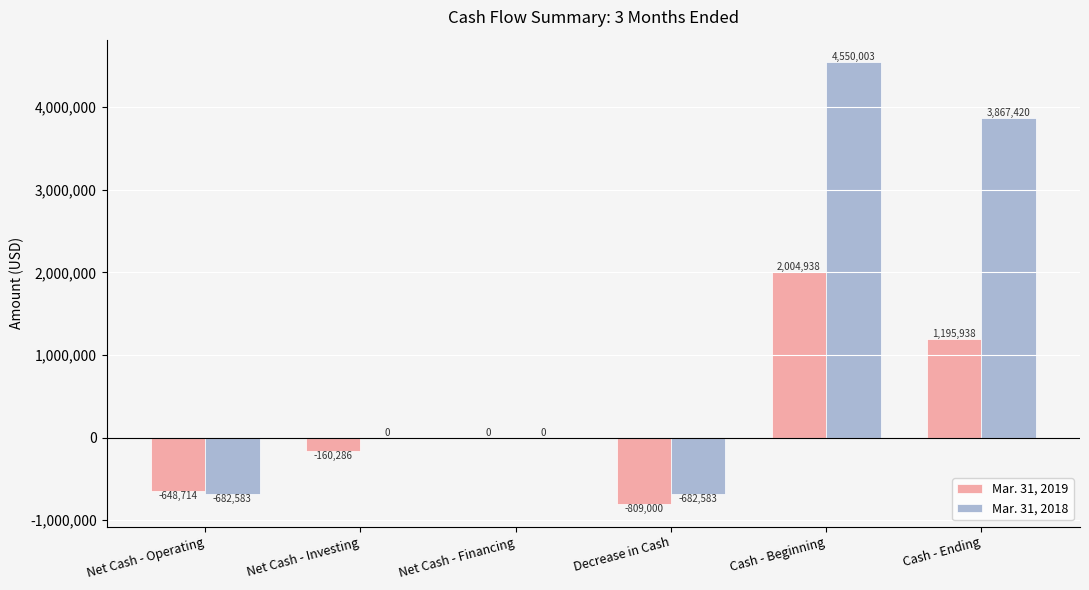

What are all the series names shown in the legend?

Mar. 31, 2019, Mar. 31, 2018